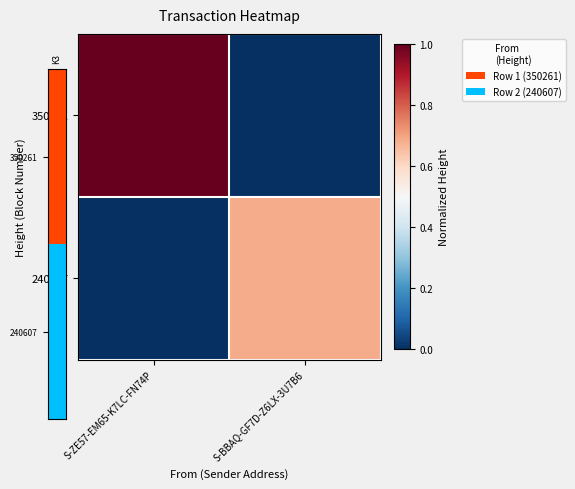

What is the total value across all series at S-BBAQ-GF7D-Z6LX-3U7B6?

0.7